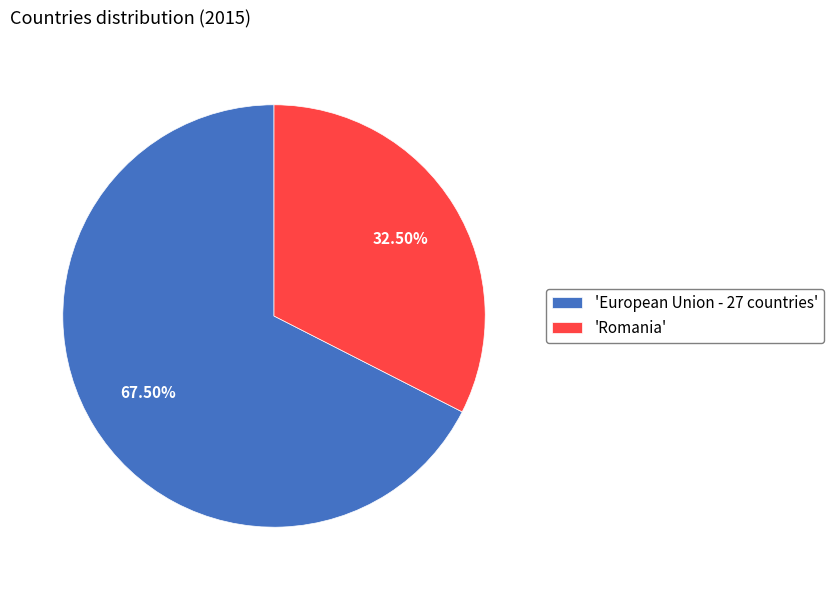

Does 'European Union - 27 countries' represent more than half of the total?

Yes